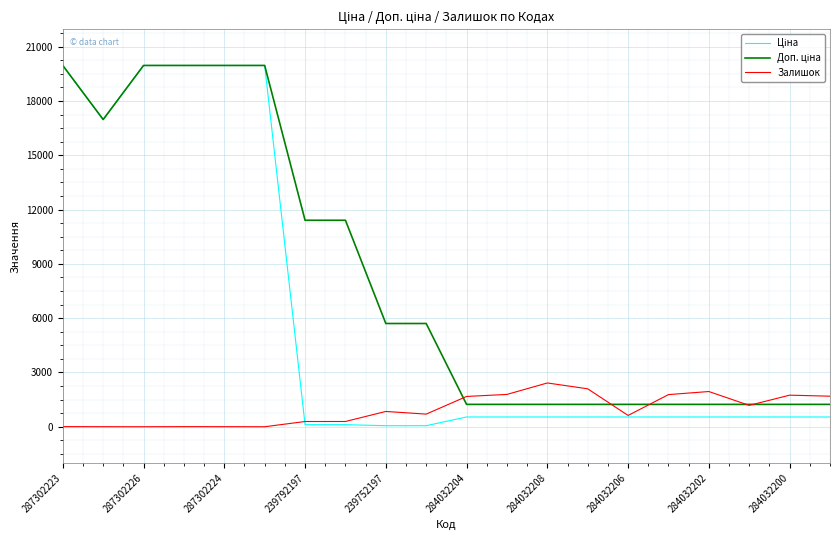

What is the greatest value displayed?

19964.2